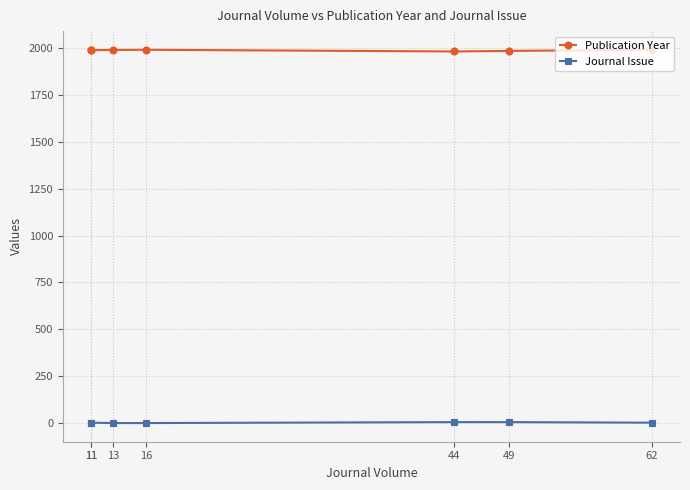

True or false: Publication Year and Journal Issue cross at least once.

False